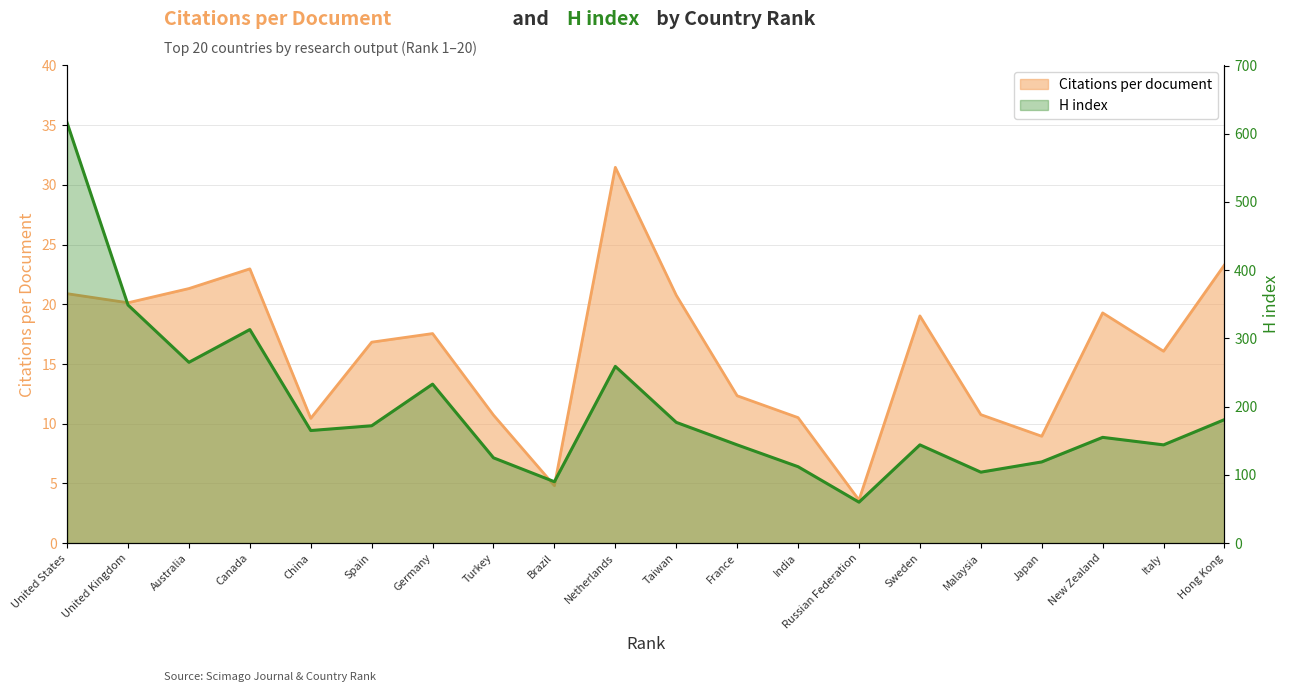

Where does the H index series first go above 165?

United States